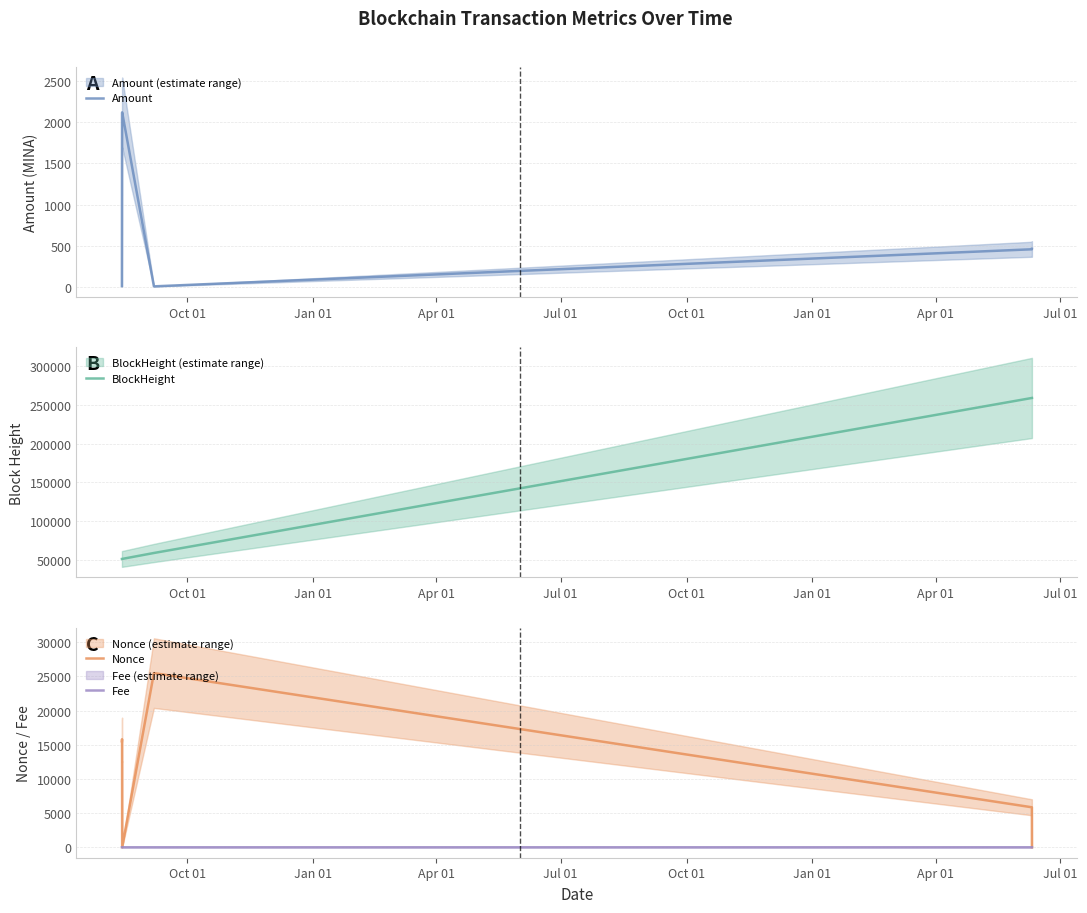

What is the maximum value for Nonce?

25482.0